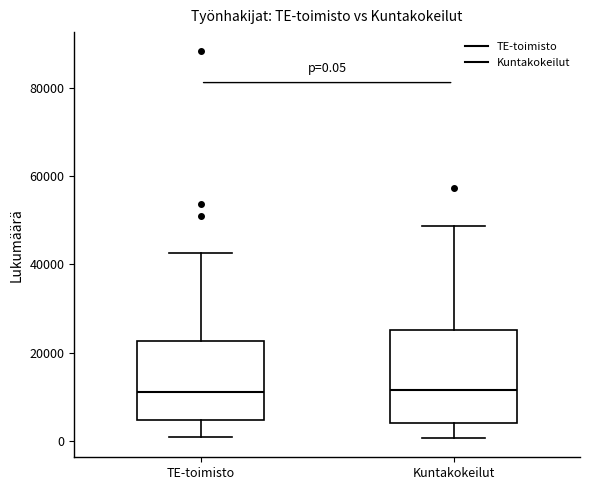

Which box is the tallest, from its lower edge to its upper edge?

Kuntakokeilut